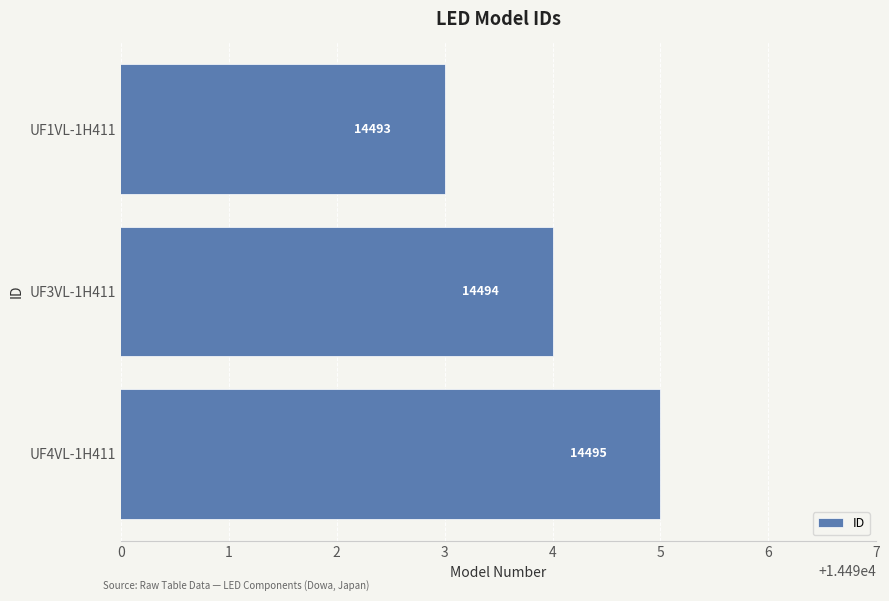

At which label is the value closest to 14494?

UF3VL-1H411